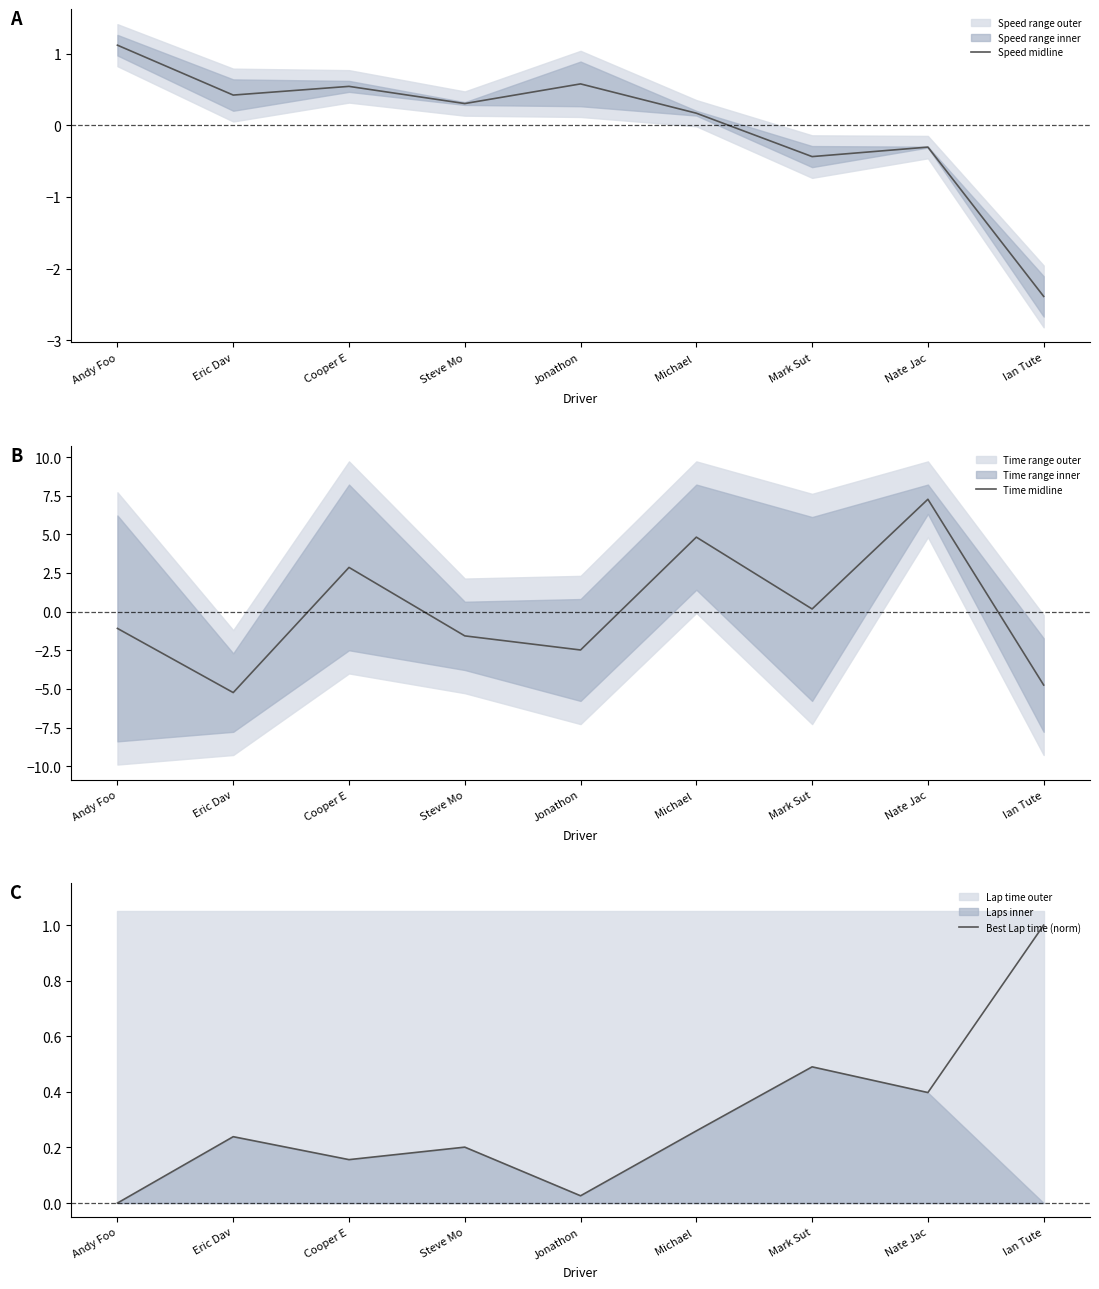

How many values in Speed midline are above zero?

6